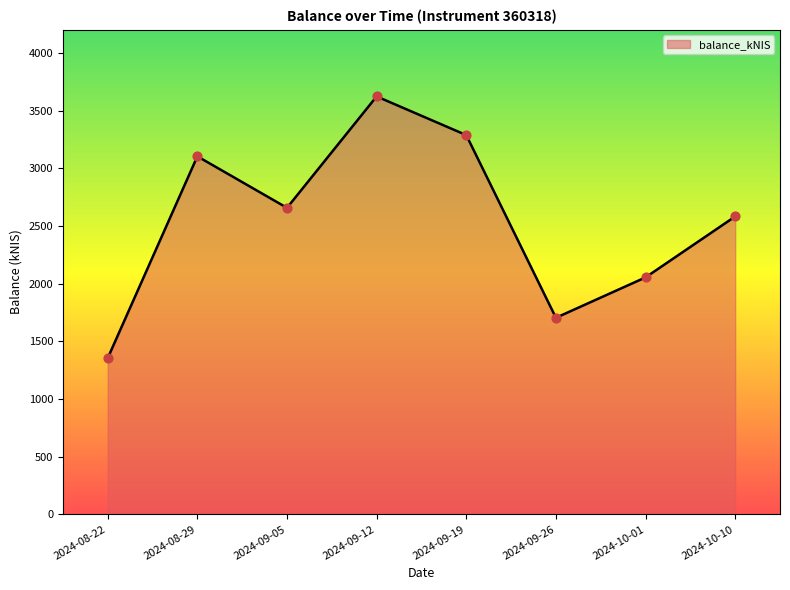

What is the ratio of the value at 2024-09-26 to the value at 2024-10-01?

0.8